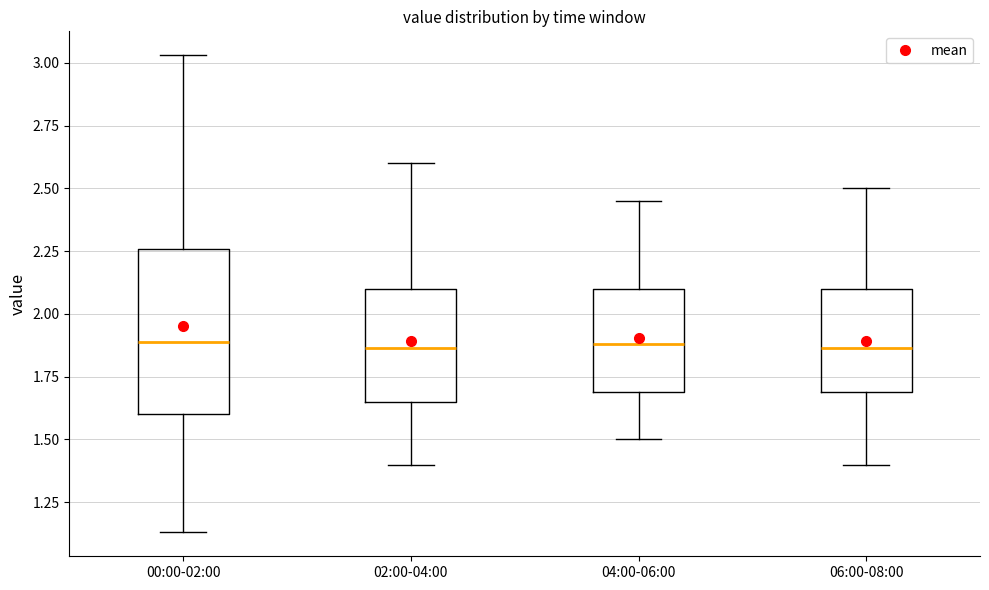

Where is the lower edge of the box for 02:00-04:00 on the y-axis? The values are not printed on the chart, so give them approximately, as read against the axis.

1.65